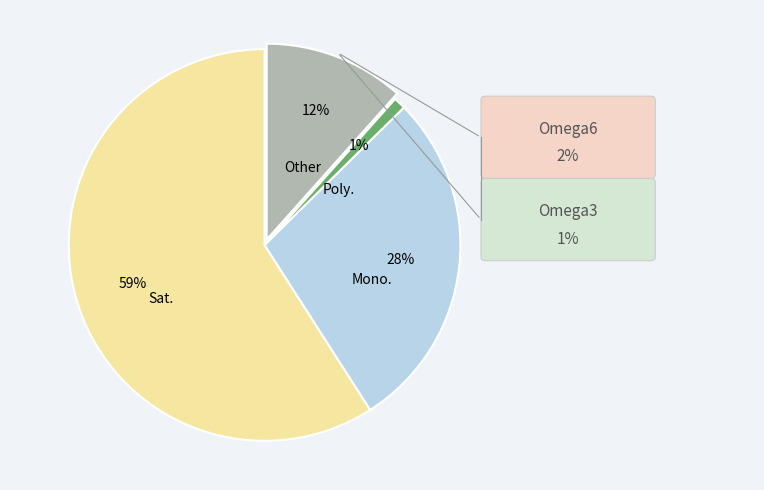

Between Other and Sat., which is larger?

Sat.